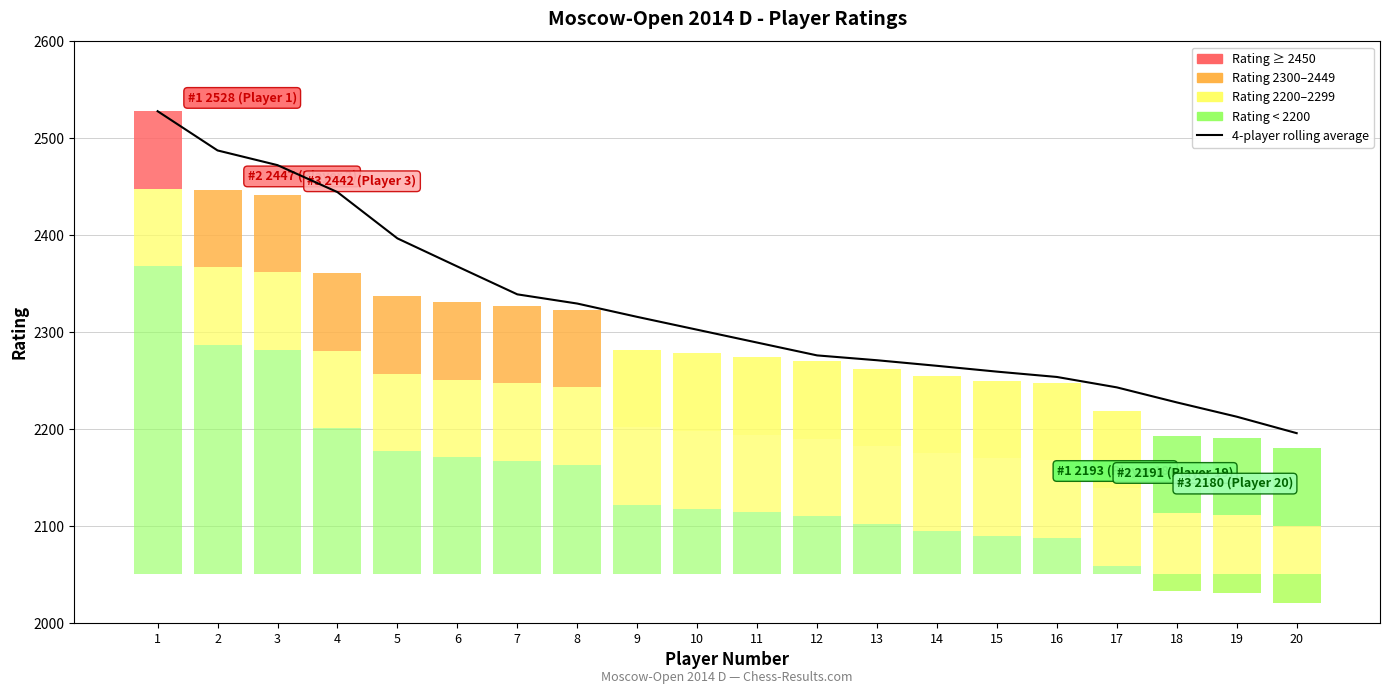

True or false: there are more than 1 points higher than both neighbors.

False